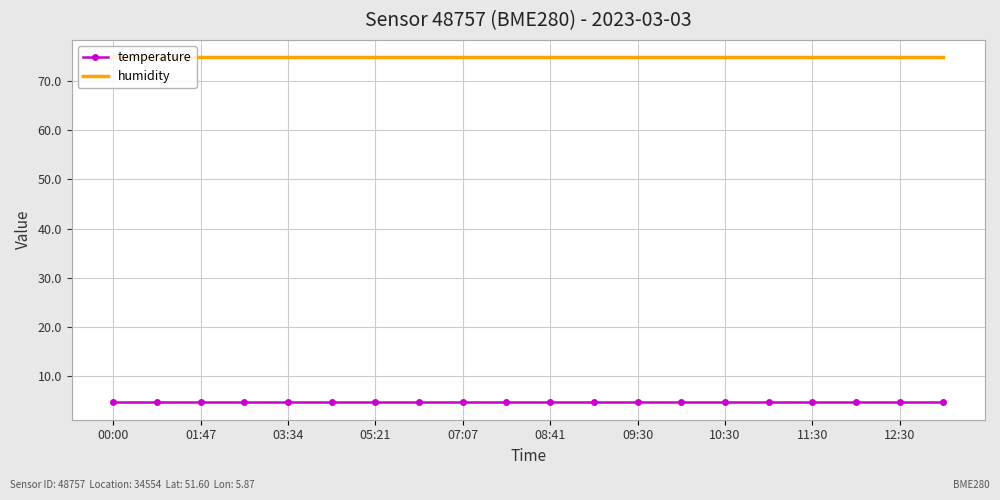

True or false: temperature and humidity intersect in this chart.

False